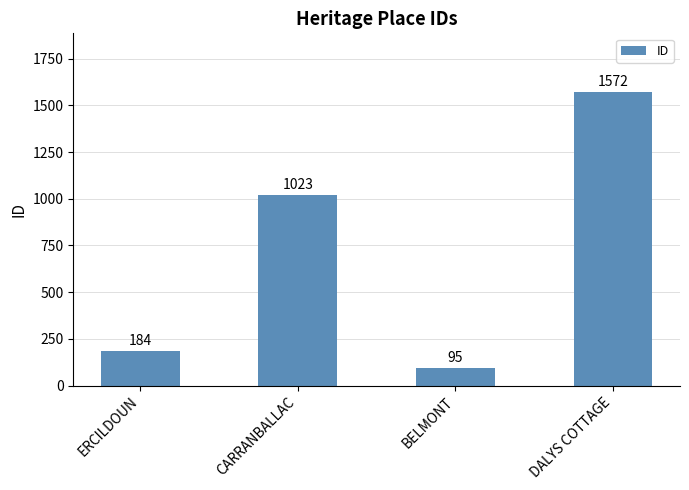

What is the difference between the values at DALYS COTTAGE and CARRANBALLAC?

549